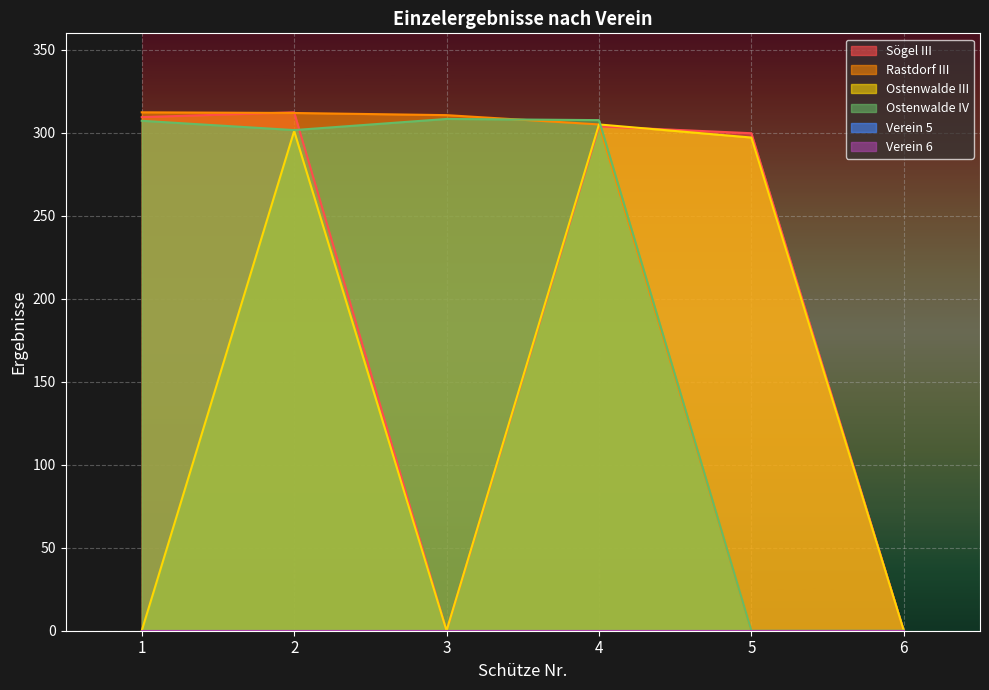

Does the chart display data point markers on the line(s)?

No